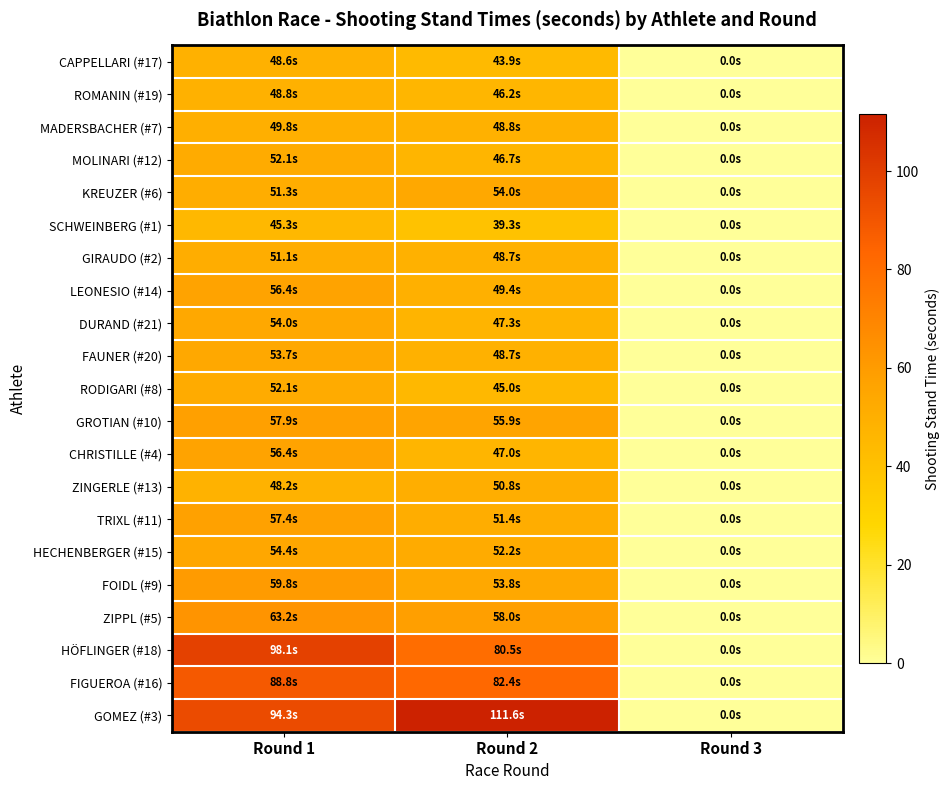

Rank the series at Round 3 from lowest to highest value.

CAPPELLARI (#17), ROMANIN (#19), MADERSBACHER (#7), MOLINARI (#12), KREUZER (#6), SCHWEINBERG (#1), GIRAUDO (#2), LEONESIO (#14), DURAND (#21), FAUNER (#20), RODIGARI (#8), GROTIAN (#10), ZINGERLE (#13), TRIXL (#11), HECHENBERGER (#15), FOIDL (#9), ZIPPL (#5), HÖFLINGER (#18), FIGUEROA (#16), CHRISTILLE (#4), GOMEZ (#3)